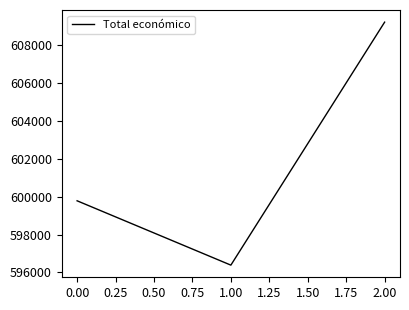

What is the difference between the maximum and minimum values?

12822